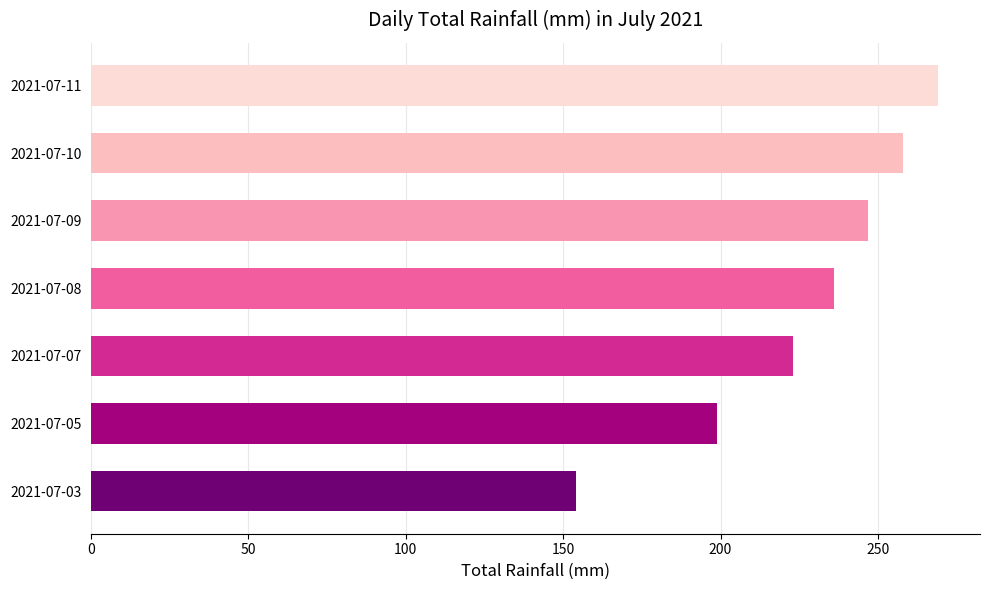

Is it true that the value at 2021-07-10 is 258?

True